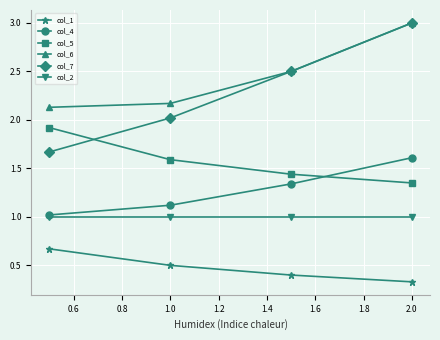

True or false: col_5 has more than 0 points higher than both neighbors.

False